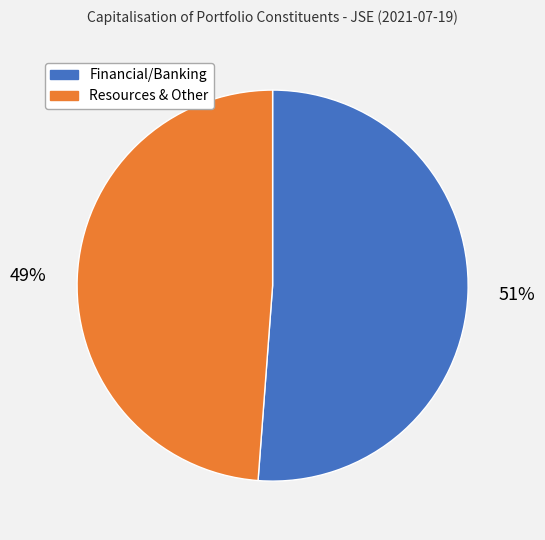

Between Resources & Other and Financial/Banking, which is larger?

Financial/Banking